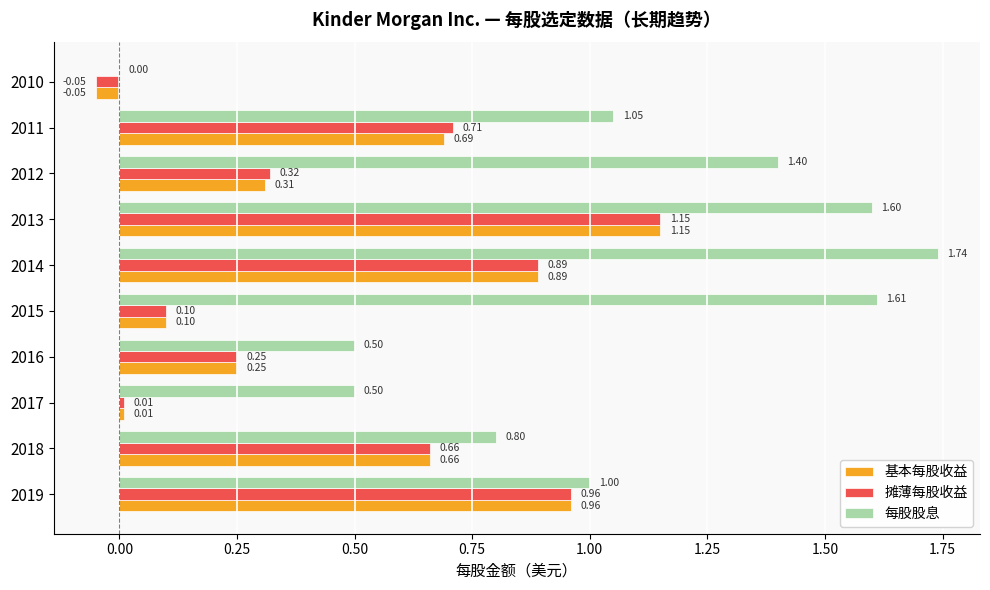

Between 2014 and 2011, which series saw the biggest shift?

每股股息